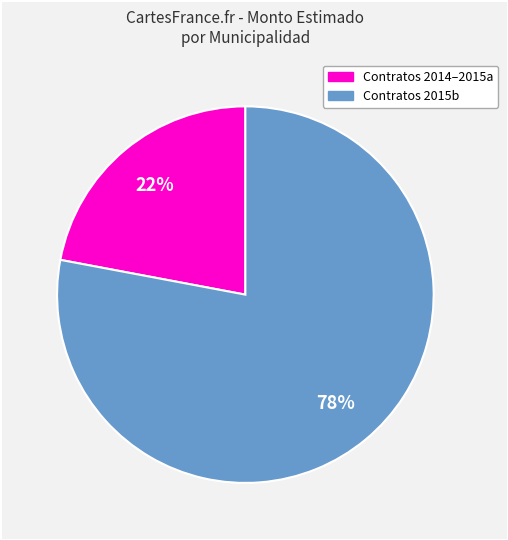

Count the number of slices in the pie.

2